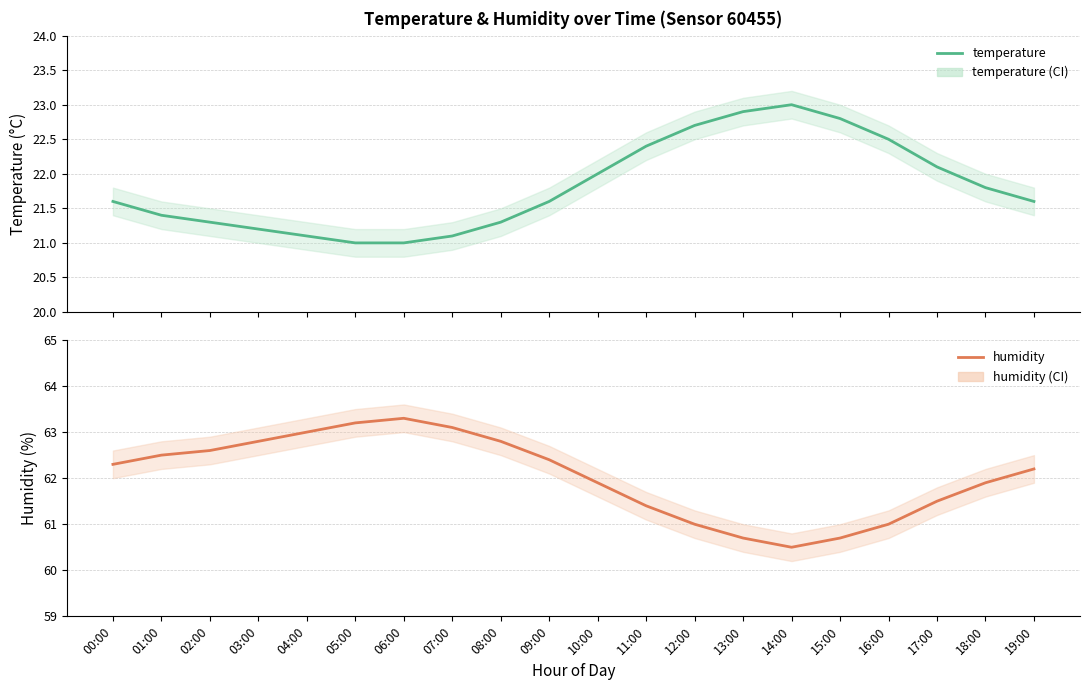

Does the chart have visible grid lines?

Yes